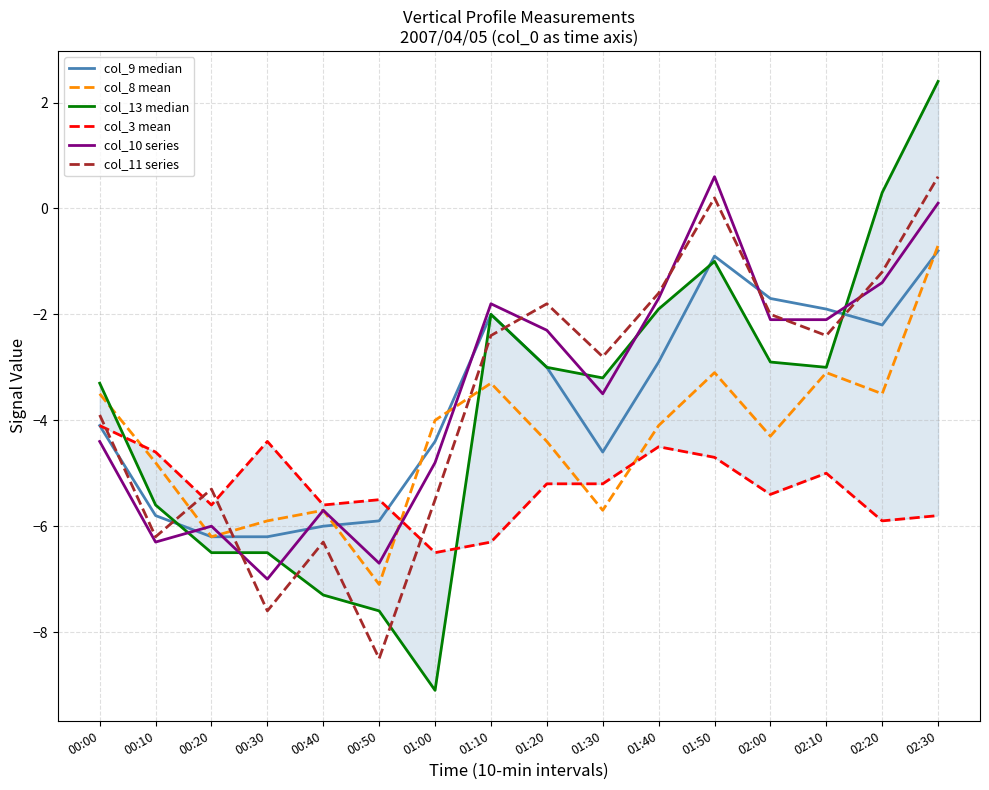

At 01:00, list the series in order from smallest to largest.

col_13 median, col_3 mean, col_11 series, col_10 series, col_9 median, col_8 mean